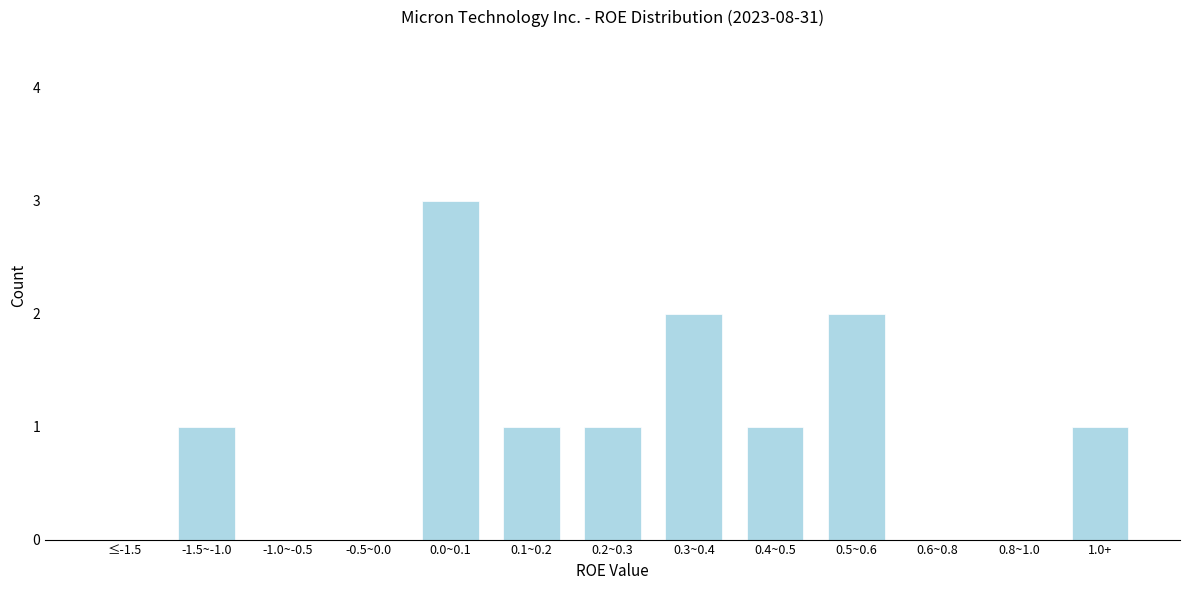

Which has a higher value, -1.5~-1.0 or 0.3~0.4?

0.3~0.4